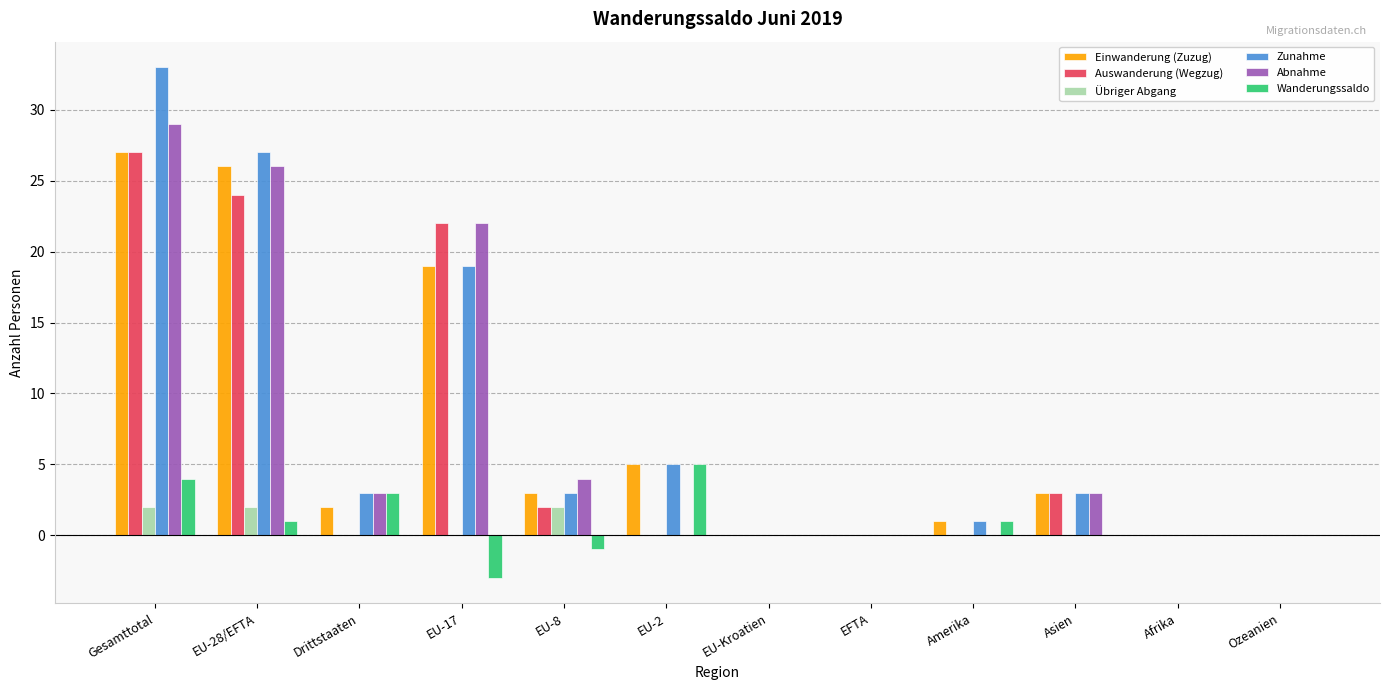

How many data points does each series have?

12